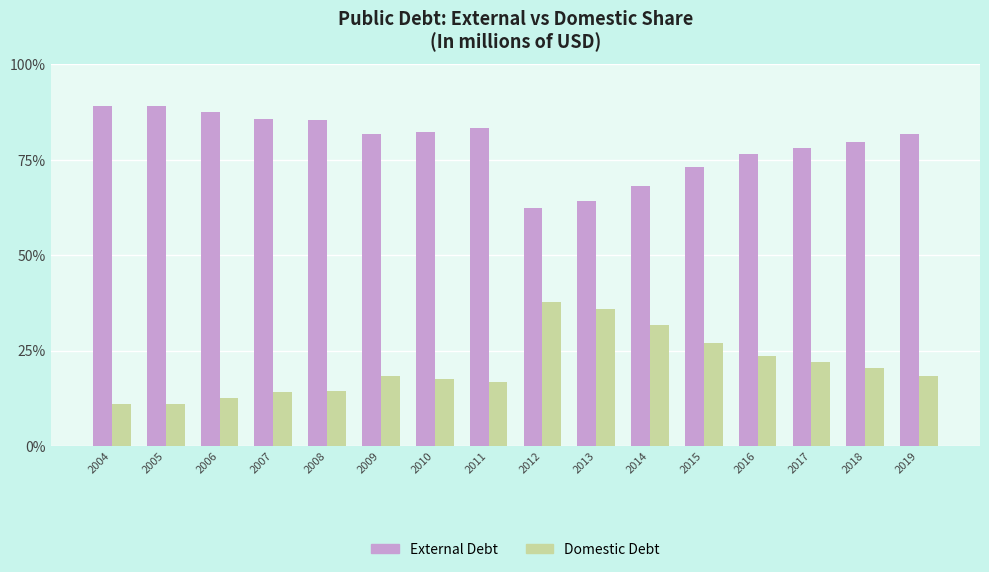

The value of External Debt at 2017 is 54.2. True or false?

False